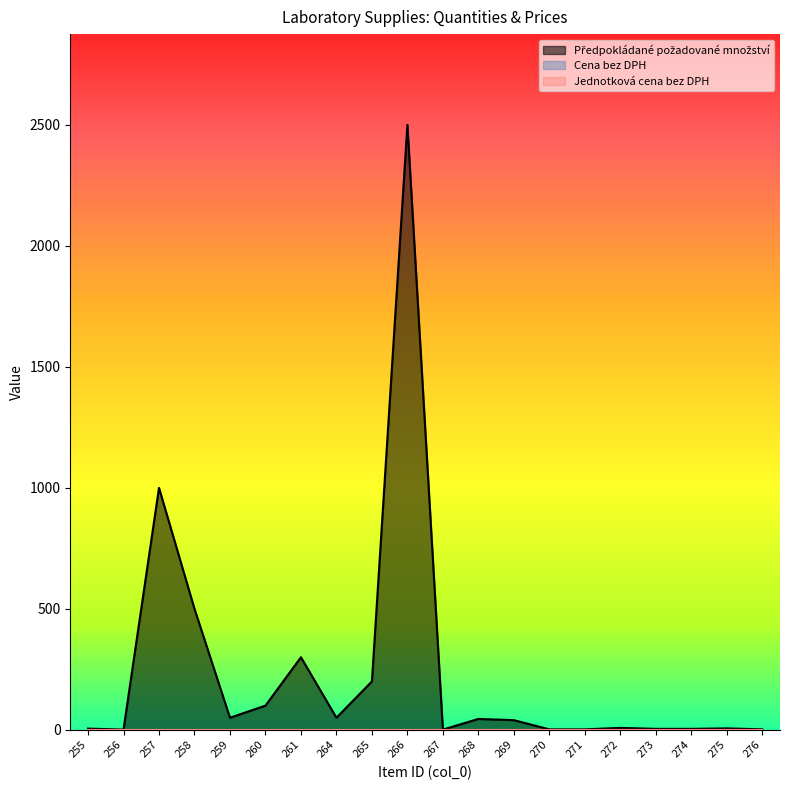

Between 259 and 266, which series saw the biggest shift?

Předpokládané požadované množství